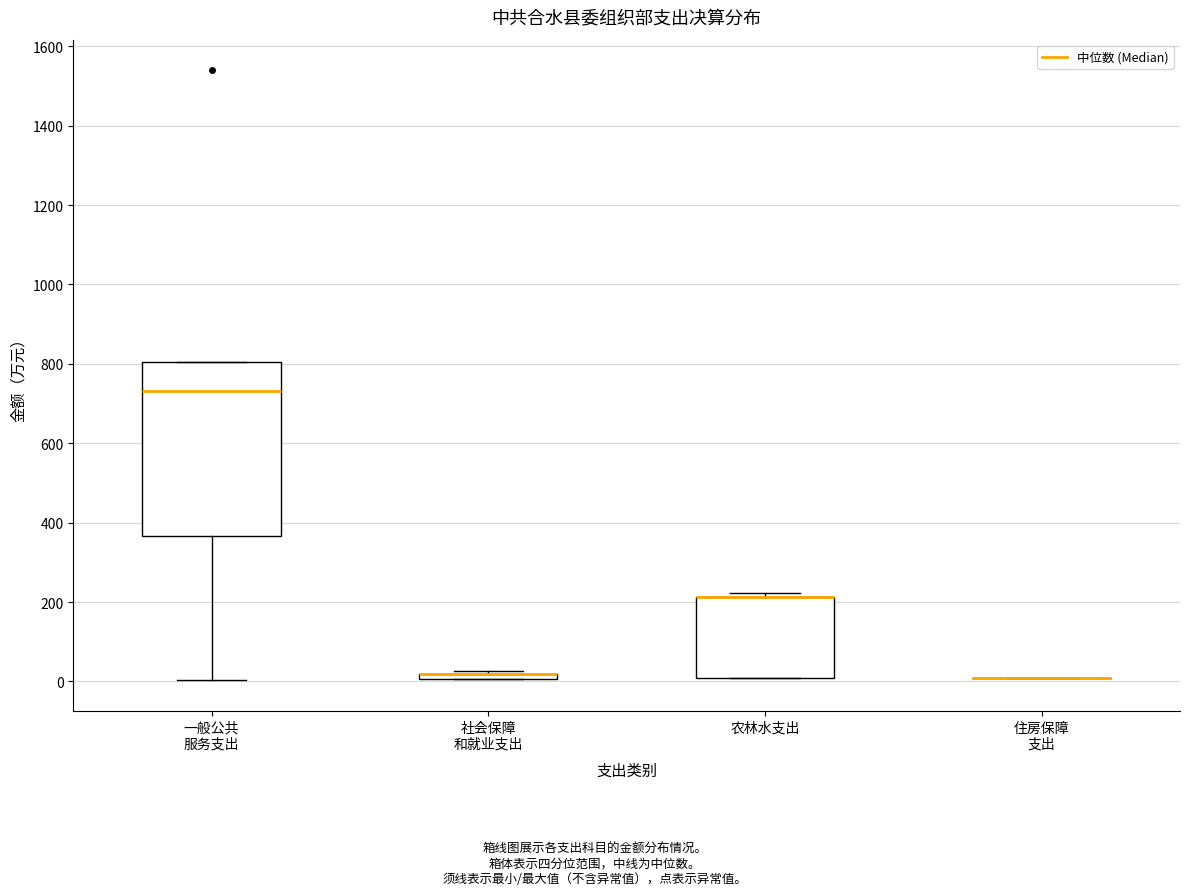

Which box is the tallest, from its lower edge to its upper edge?

一般公共 服务支出